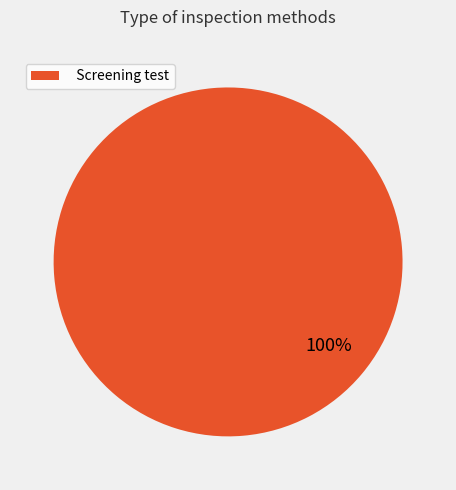

The Screening test slice represents 100% of the pie. True or false?

True